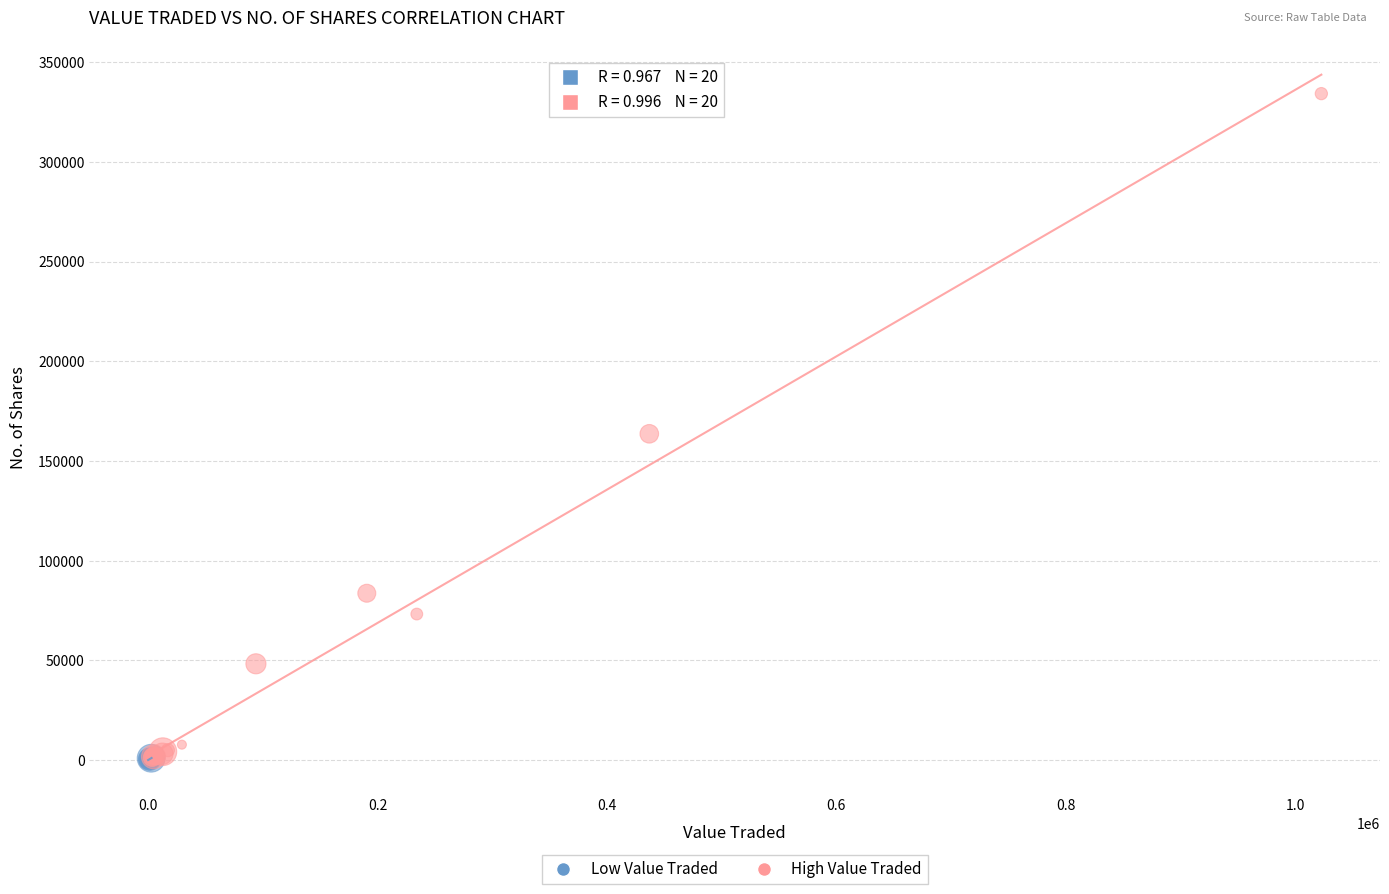

Which series has the widest spread of Y values?

High Value Traded